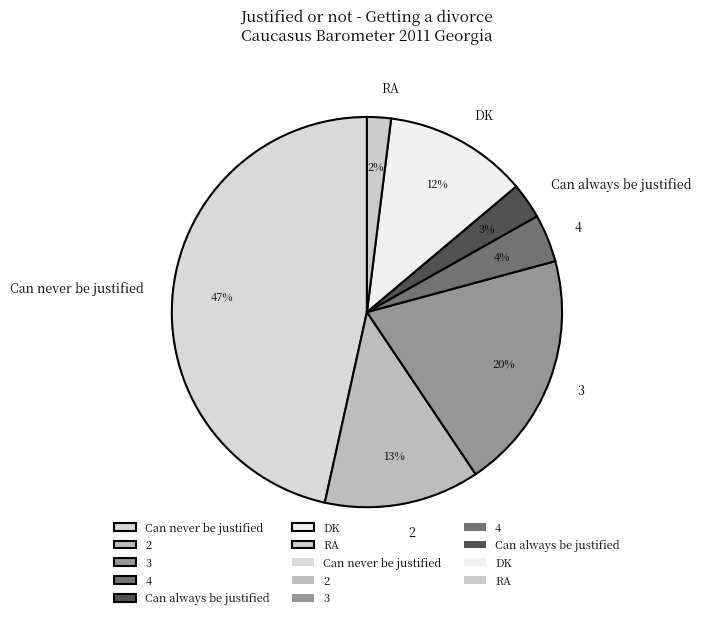

To the nearest percent, what portion does DK represent?

12%